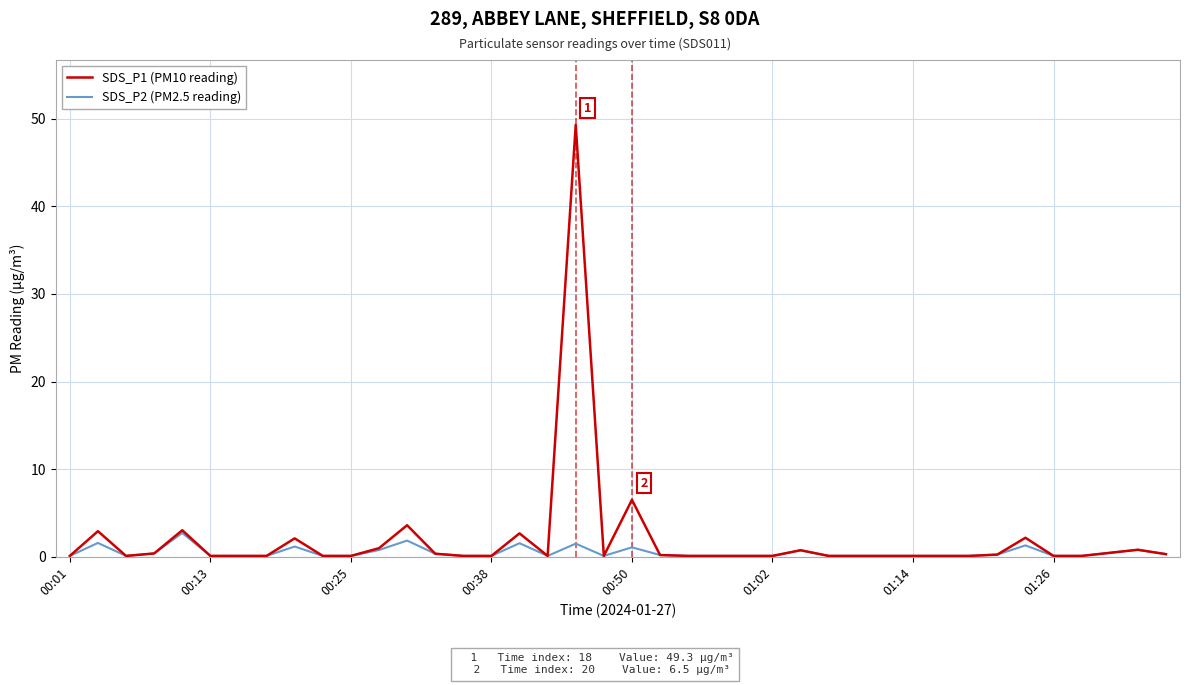

Count the number of data series in this chart.

2